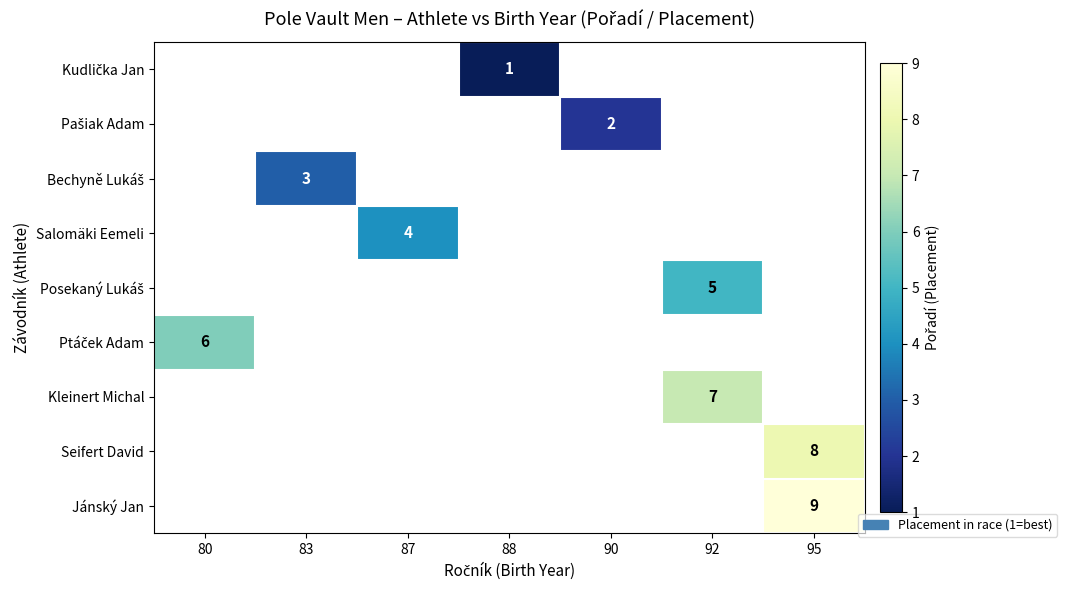

True or false: Jánský Jan has a value of 16 at 95.

False